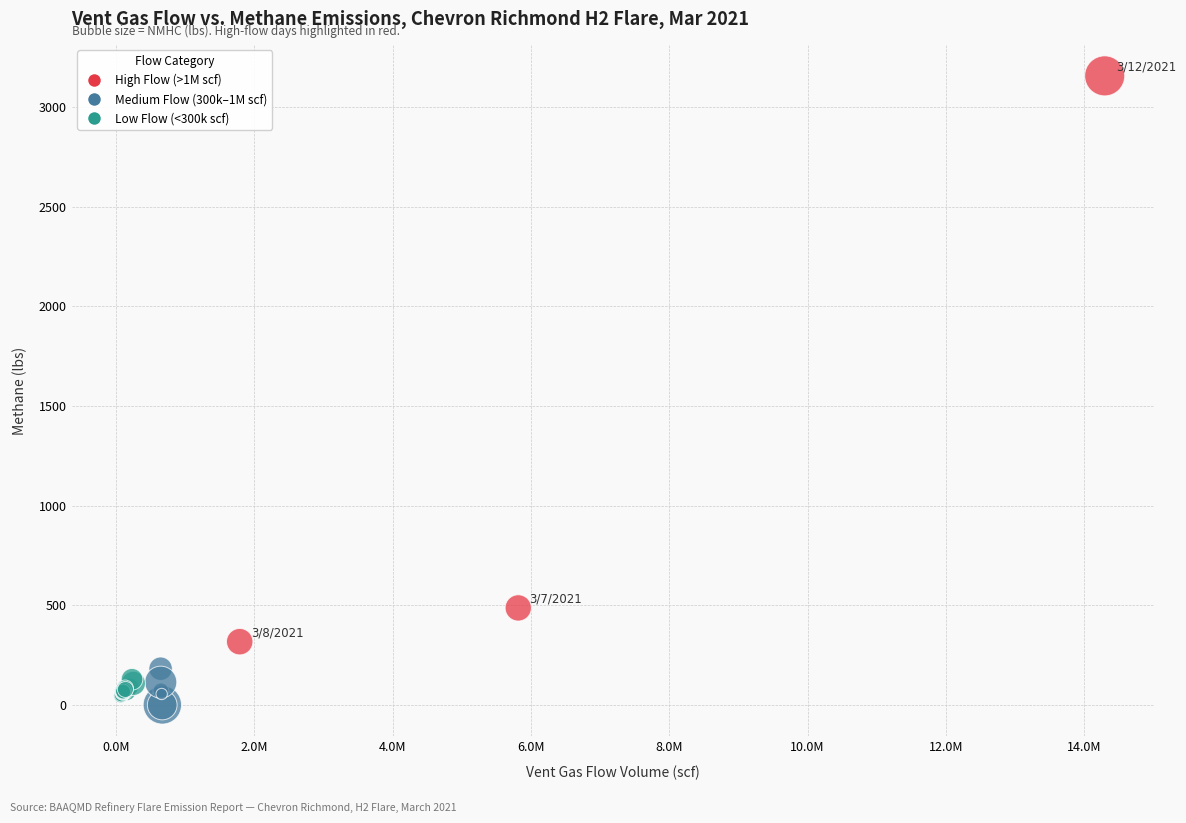

What Y value in the scatter plot is closest to 1578?

487.6